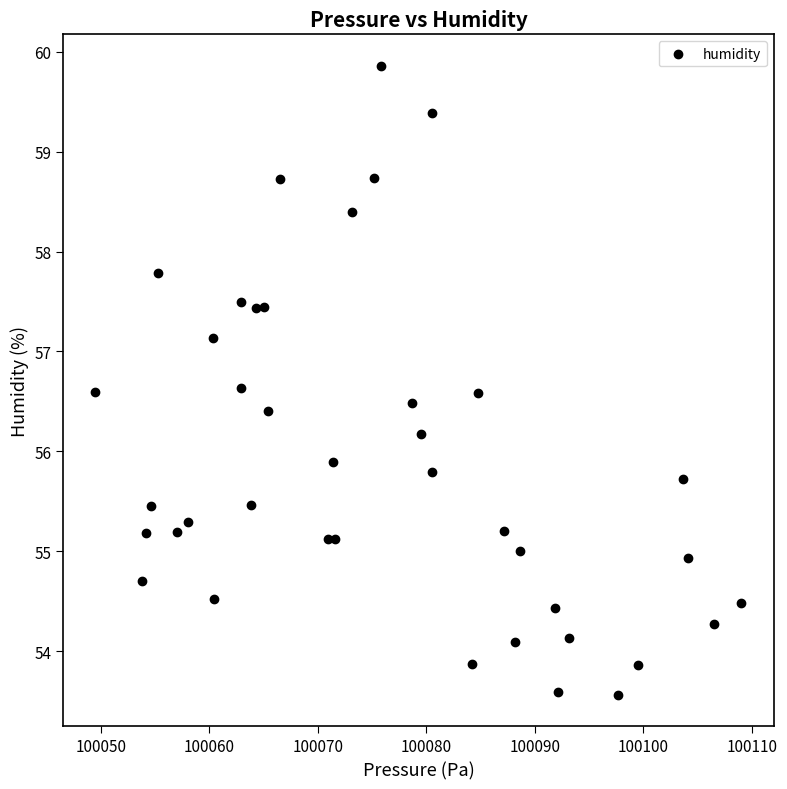

What is the range of Y values (max minus min)?

6.3